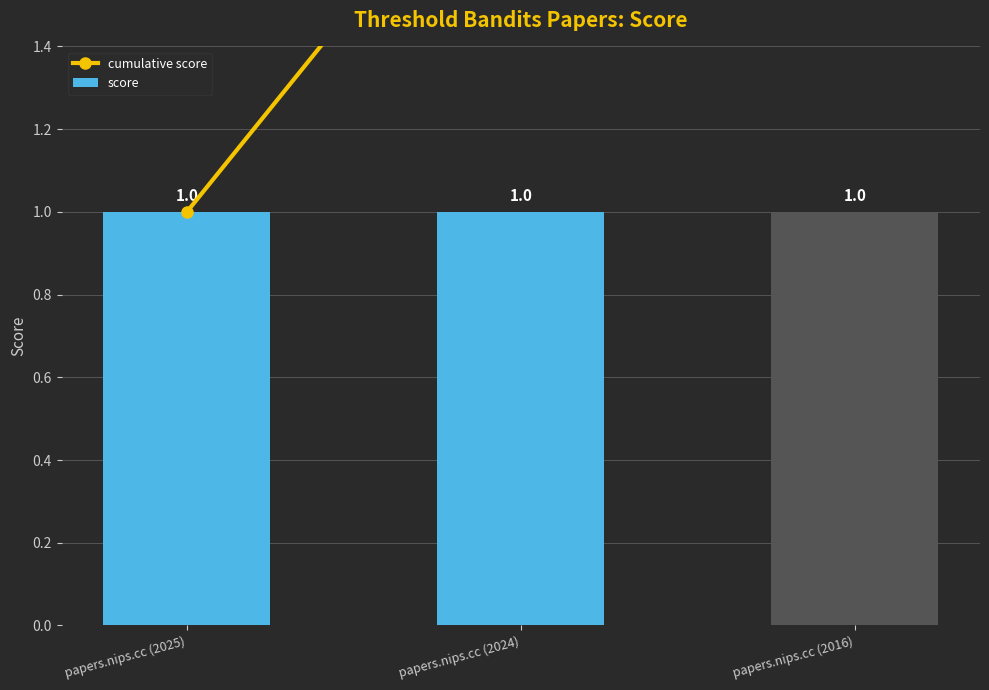

What is the label of the 1st bar from the left?

papers.nips.cc (2025)